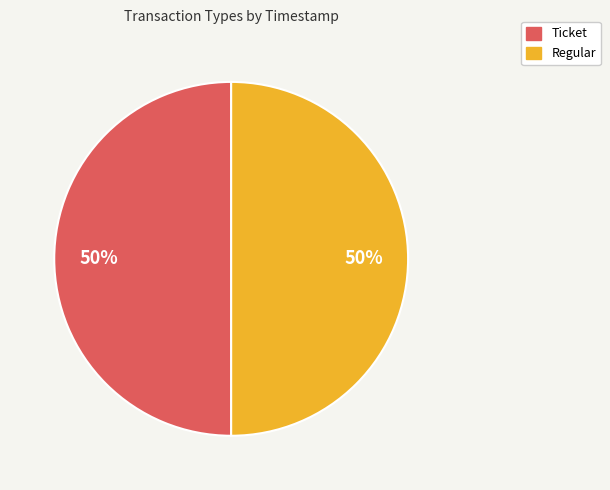

Is it true that Regular is 45% of the pie?

False